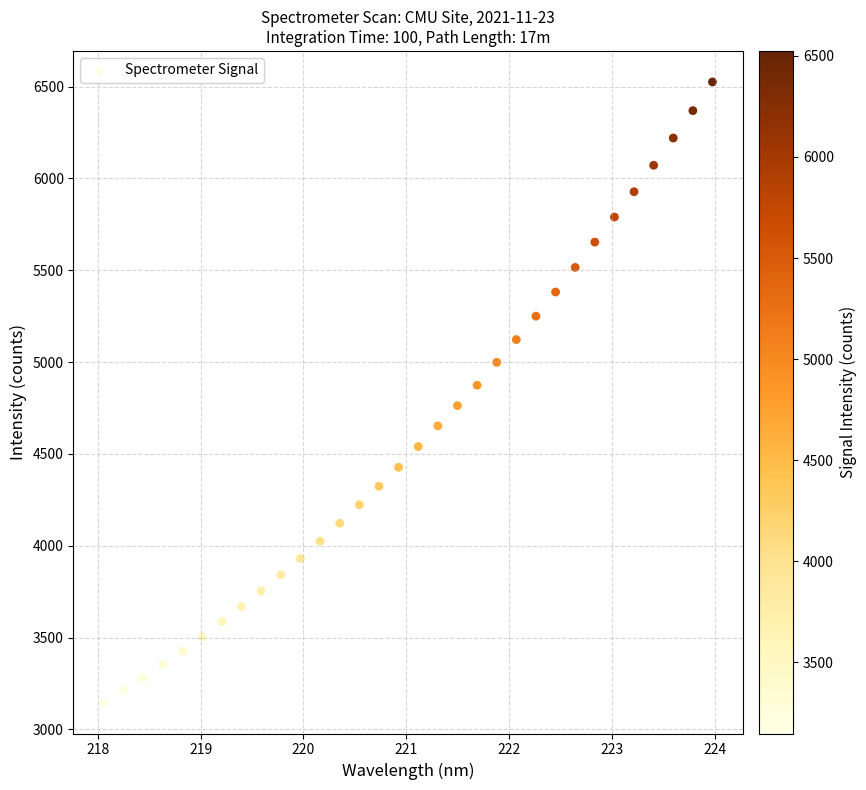

What is the range of Y values (max minus min)?

3378.3